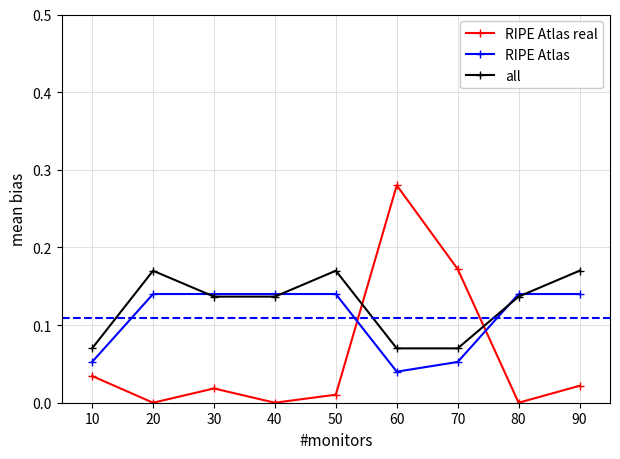

How many interior local peaks does the all series have?

2